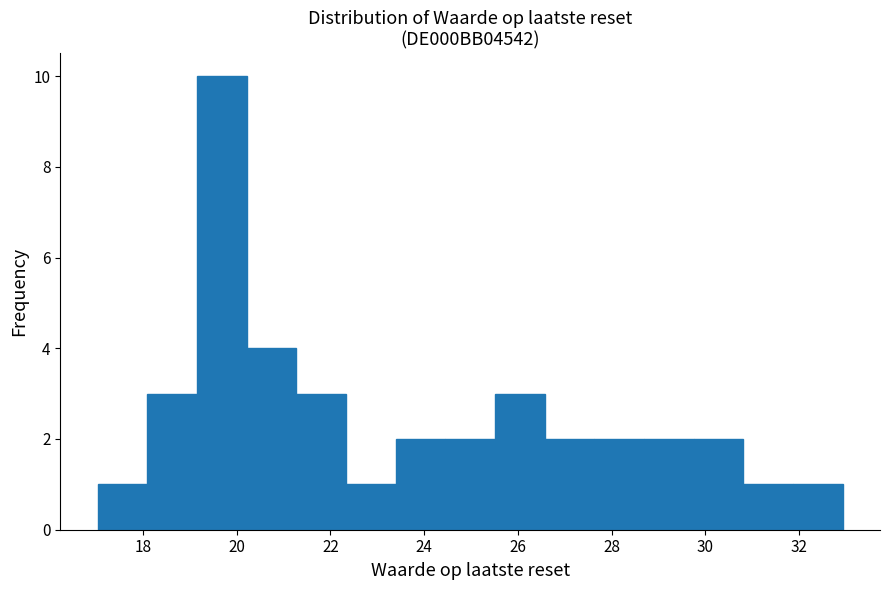

How tall is the bar that spans 30.8 to 31.8 on the x-axis? Neither the bar edges nor the heights are printed on the chart, so give them approximately, as read against the axes.

1